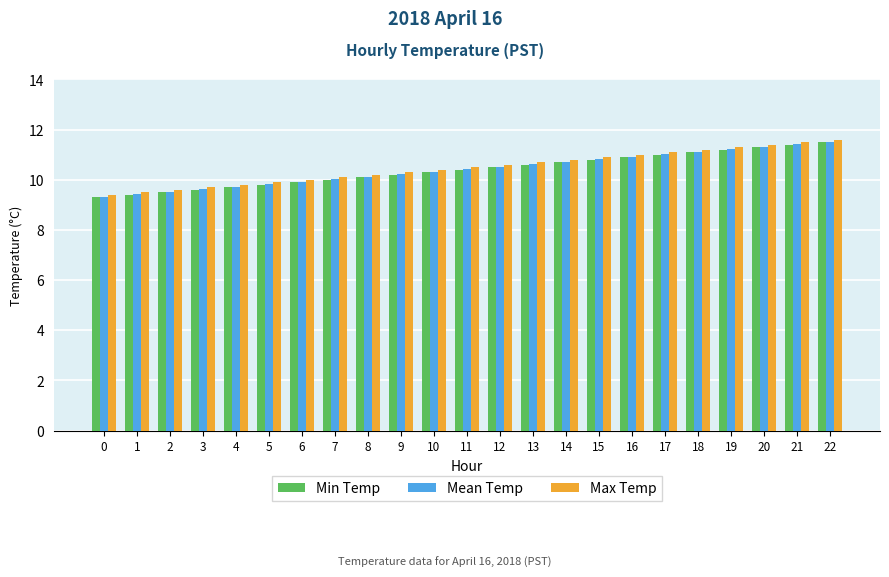

Reading left to right, list all the values displayed in this chart.

Min Temp: 9.3	9.4	9.5	9.6	9.7	9.8	9.9	10.0	10.1	10.2	10.3	10.4	10.5	10.6	10.7	10.8	10.9	11.0	11.1	11.2	11.3	11.4	11.5
Mean Temp: 9.3	9.4	9.5	9.6	9.7	9.8	9.9	10.0	10.1	10.2	10.3	10.4	10.5	10.6	10.7	10.8	10.9	11.0	11.1	11.2	11.3	11.4	11.5
Max Temp: 9.4	9.5	9.6	9.7	9.8	9.9	10.0	10.1	10.2	10.3	10.4	10.5	10.6	10.7	10.8	10.9	11.0	11.1	11.2	11.3	11.4	11.5	11.6